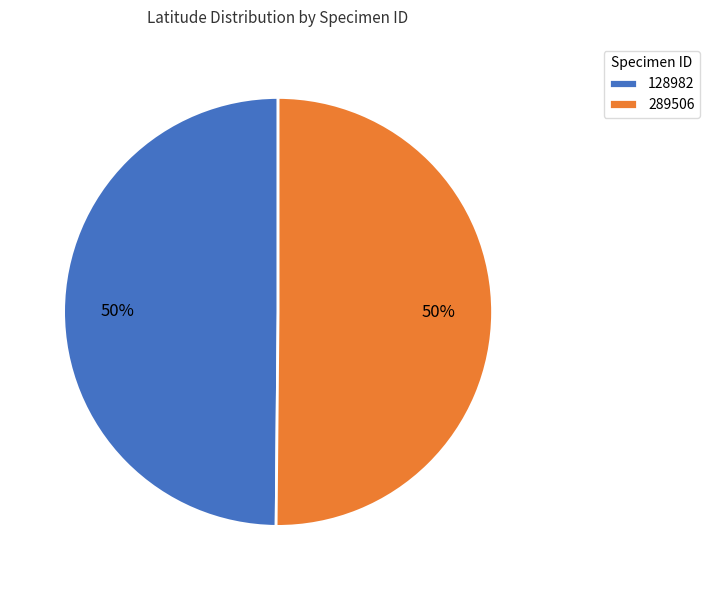

What is the ratio of the value at 128982 to the value at 289506?

1.0